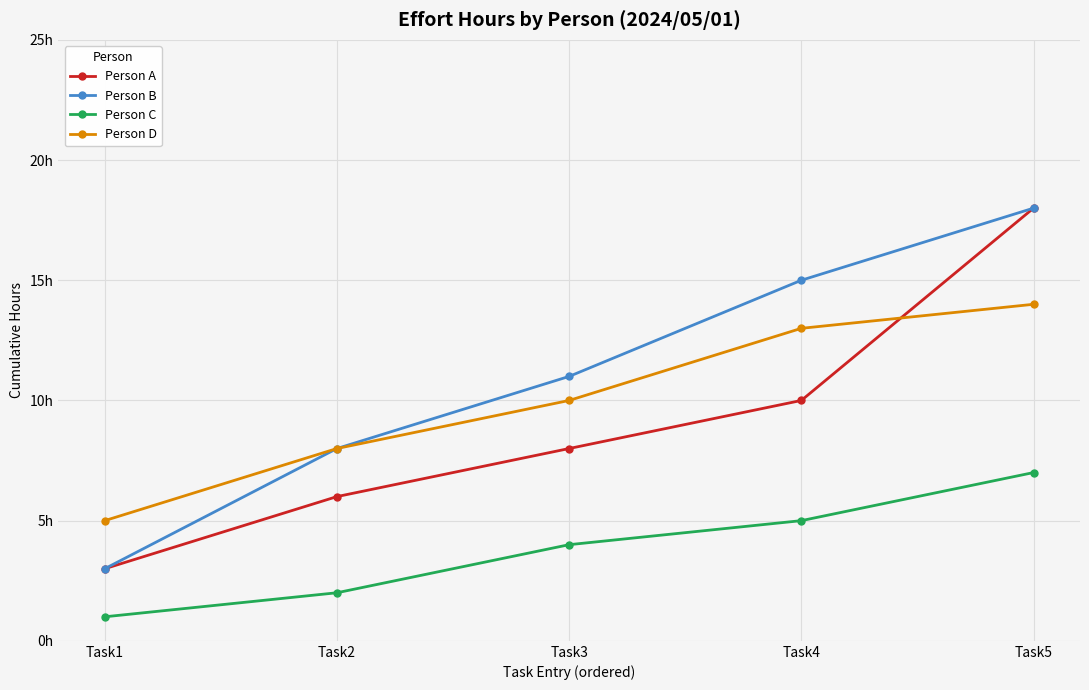

Between Task1 and Task4, which series saw the biggest shift?

Person B